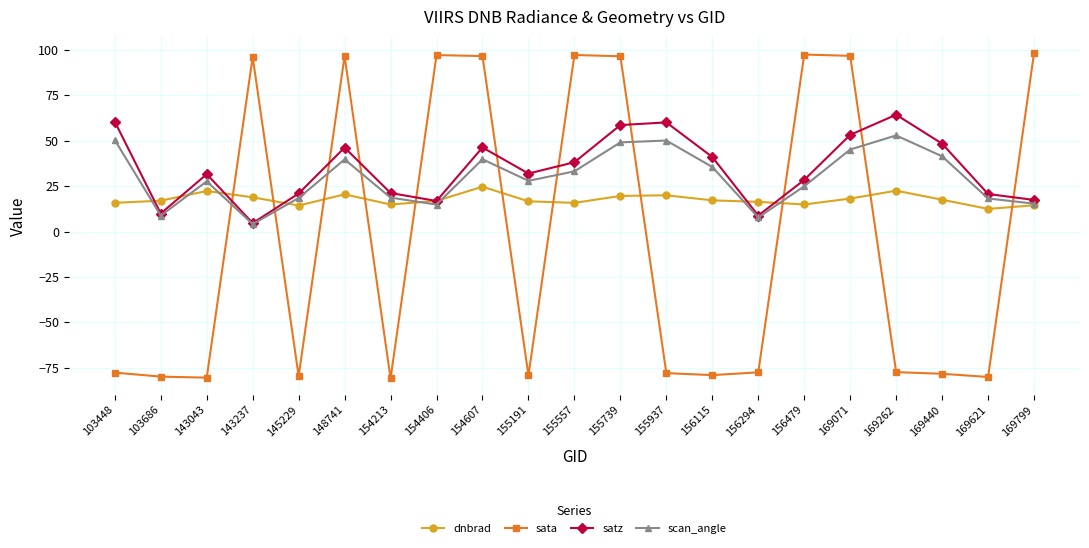

What is the total value across all series at 169799?

145.5